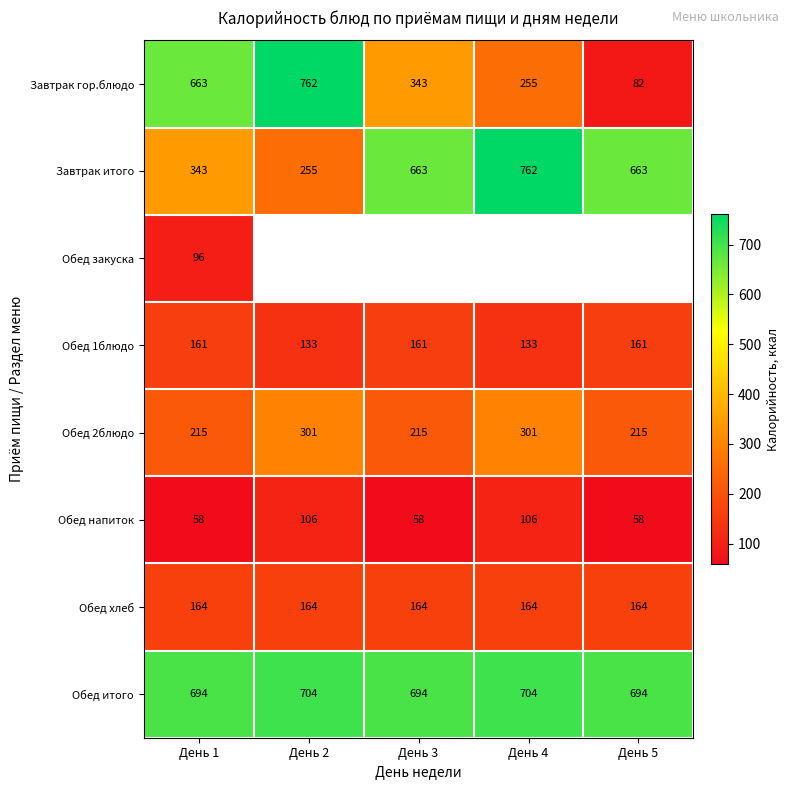

At День 1, list the series in order from largest to smallest.

Обед итого, Завтрак гор.блюдо, Завтрак итого, Обед 2блюдо, Обед хлеб, Обед 1блюдо, Обед закуска, Обед напиток